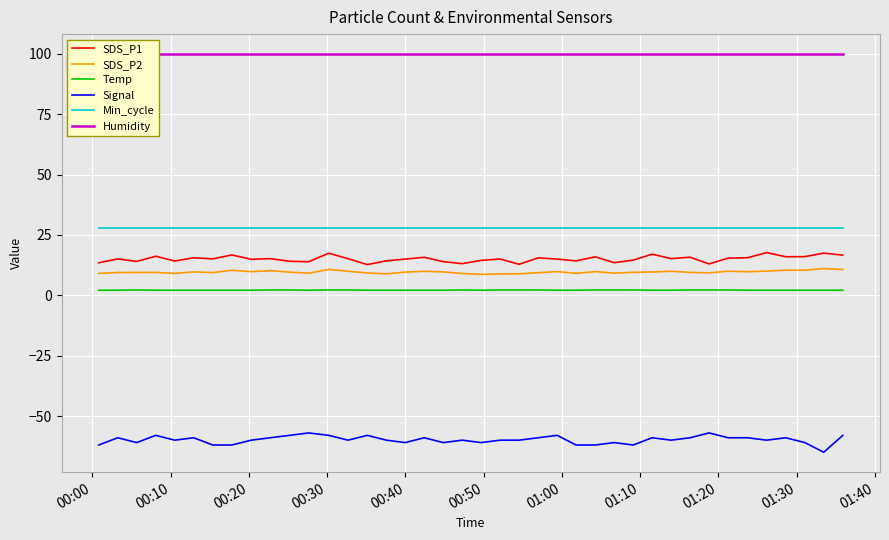

How many interior local valleys does the SDS_P1 series have?

13